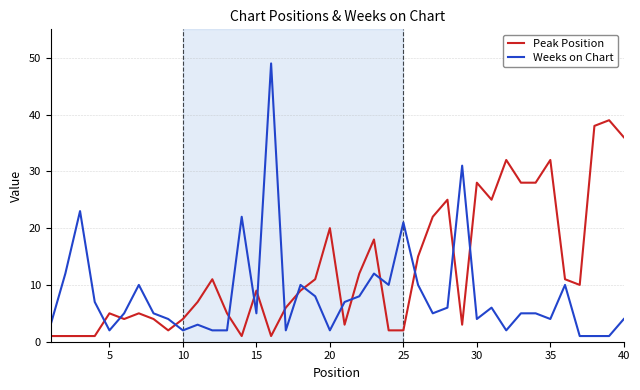

What is the difference between the maximum and minimum values in the Weeks on Chart series?

48